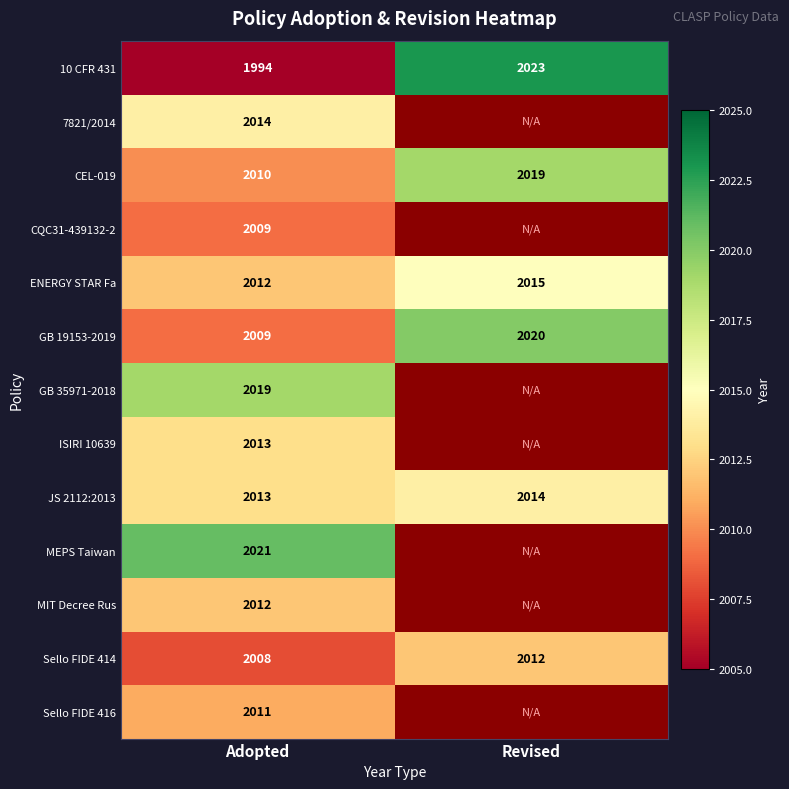

The value of ENERGY STAR Fa at Adopted is 1151. True or false?

False